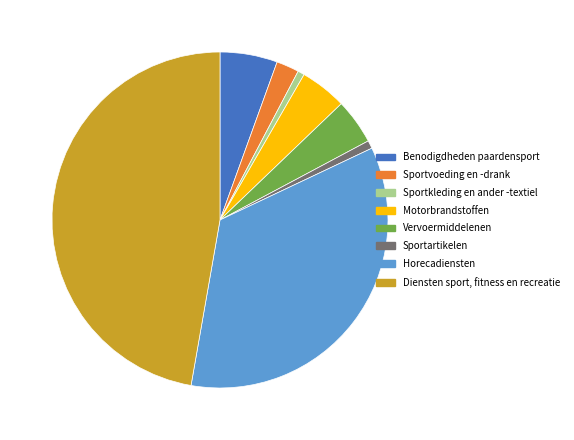

Is there any slice that represents more than half of the pie?

No